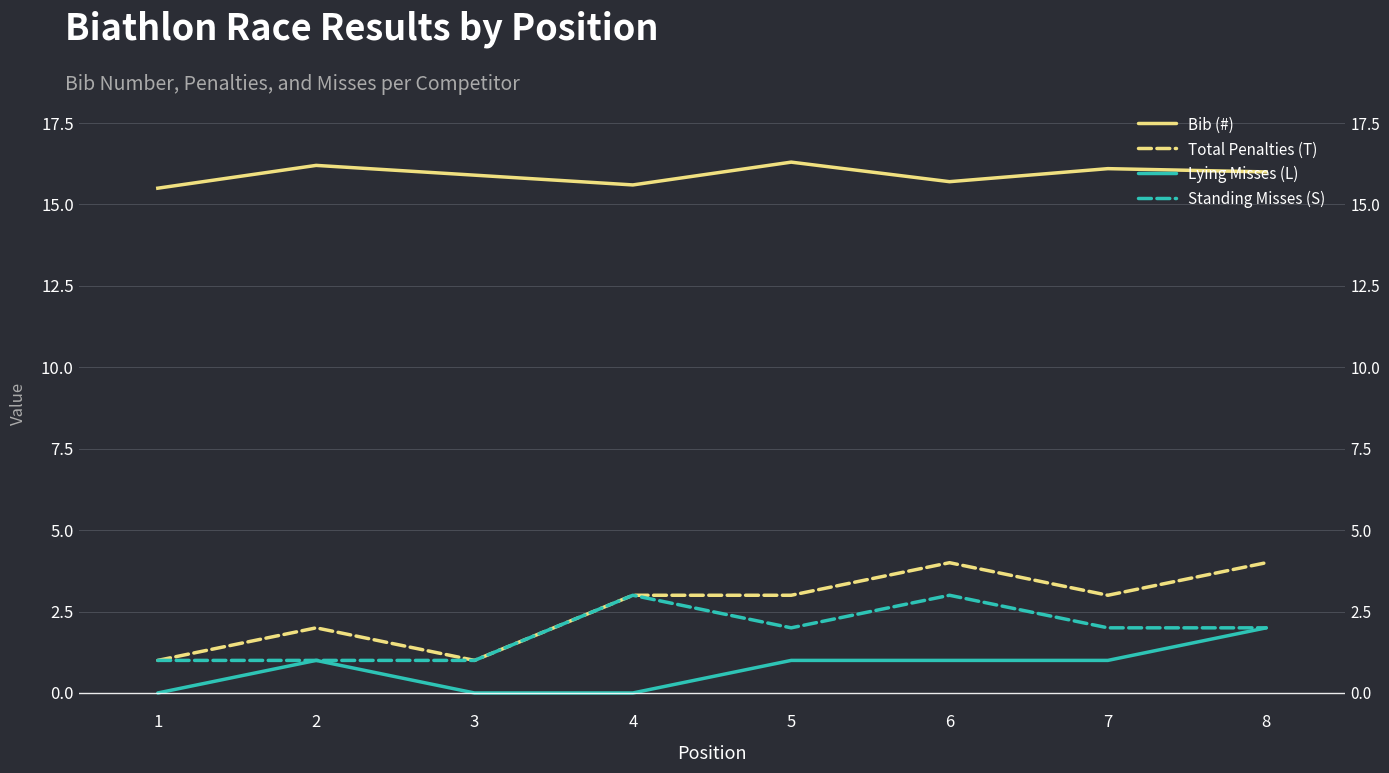

In Lying Misses (L), how many points are higher than both neighbors (excluding endpoints)?

1